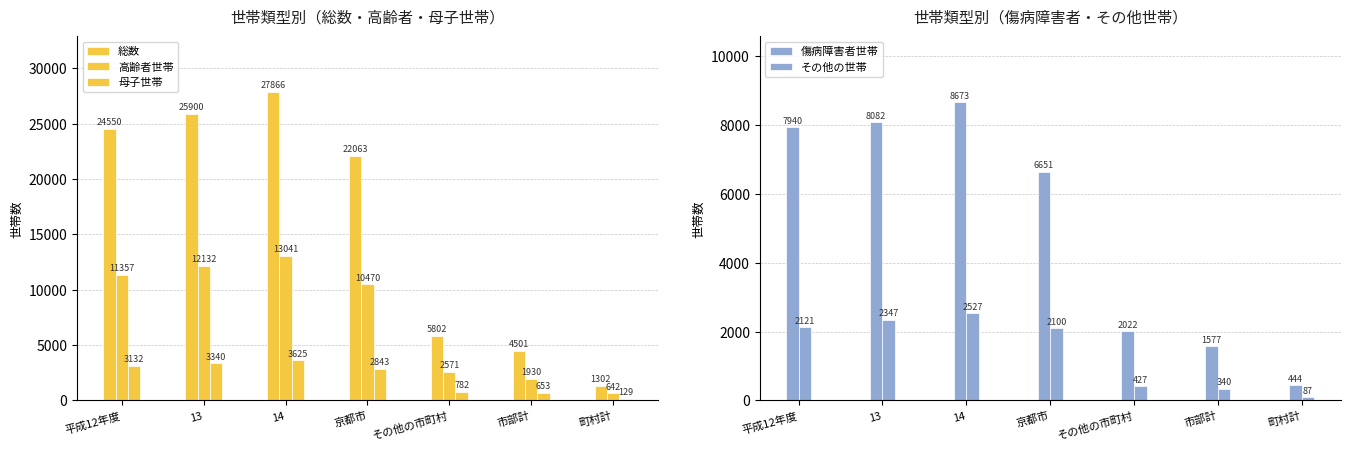

What is the minimum value shown in the chart?

87